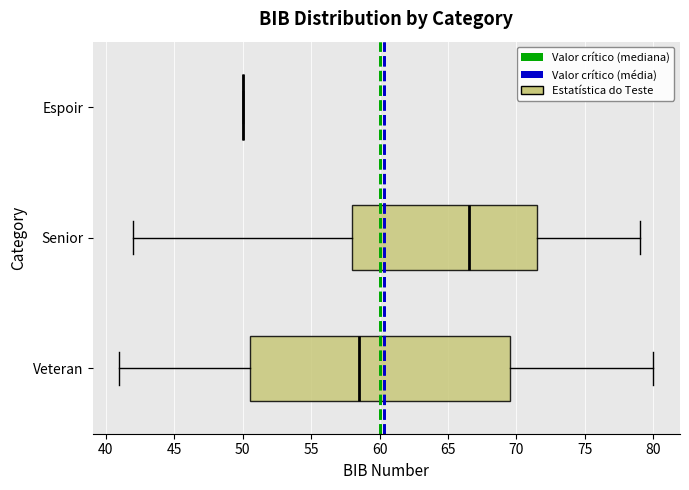

Reading bottom to top, transcribe this box plot: for each box, give where its median line is, the range the box spans, and where its two whiskers end, as read against the x-axis. The values are not printed on the chart, so give them approximately, as read against the axis.

Veteran: median 58.5, box 50.5 to 69.5, whiskers 41.0 to 80.0
Senior: median 66.5, box 58.0 to 71.5, whiskers 42.0 to 79.0
Espoir: box collapsed to a line at 50.0, whiskers 50.0 to 50.0